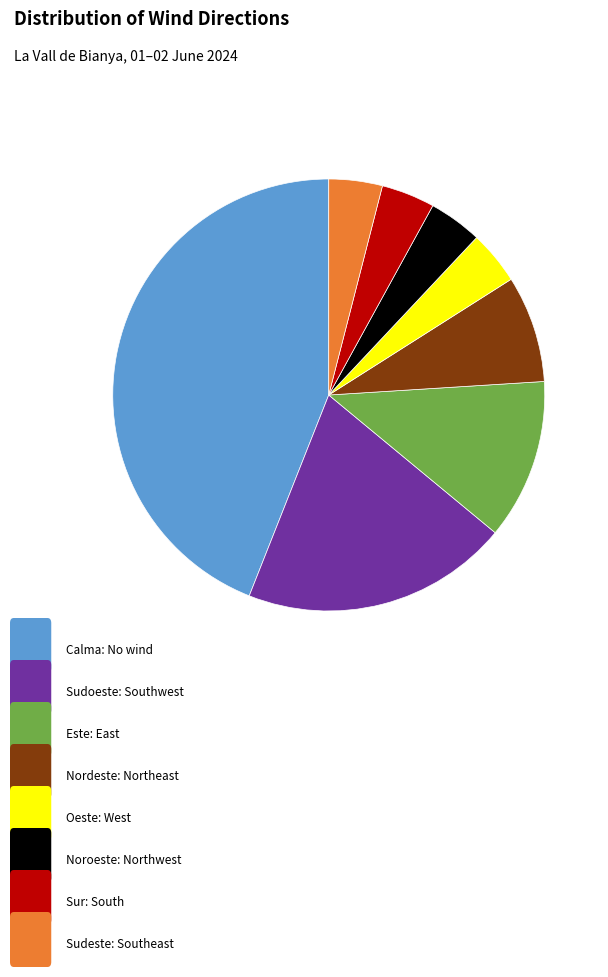

Is there any slice that represents more than half of the pie?

No